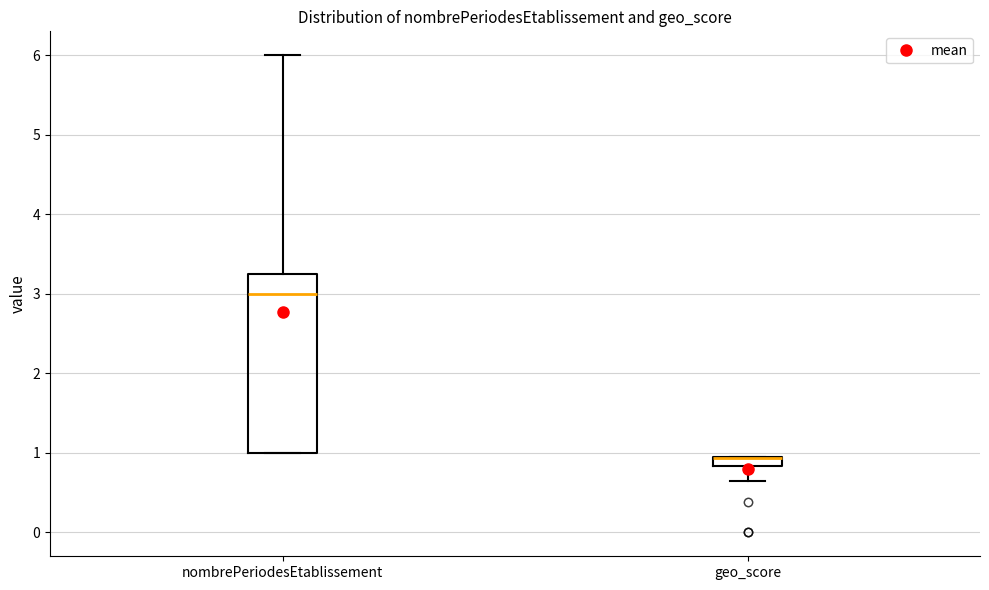

Where is the upper edge of the box for geo_score on the y-axis? The values are not printed on the chart, so give them approximately, as read against the axis.

1.0